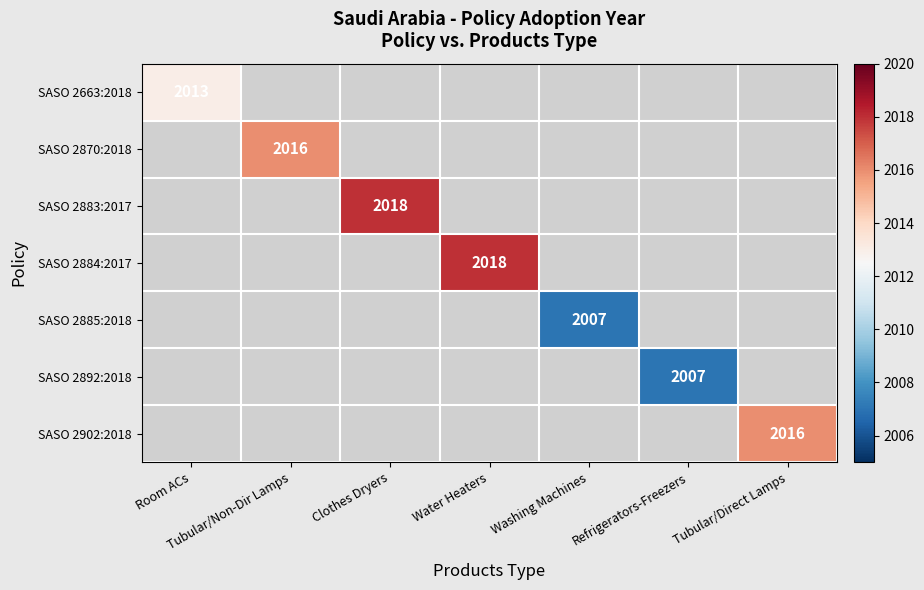

The SASO 2663:2018 series shows 2013 at Room ACs. True or false?

True